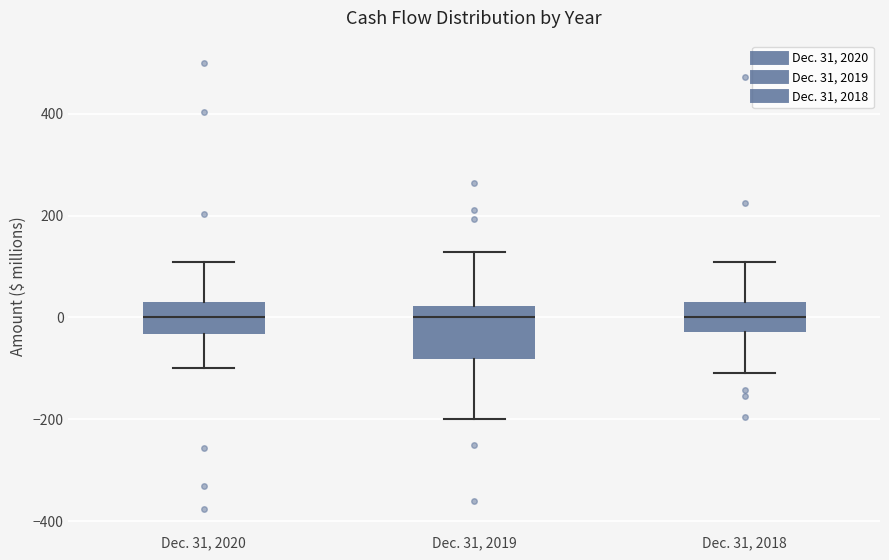

Reading left to right, transcribe this box plot: for each box, give where its median line is, the range the box spans, and where its two whiskers end, as read against the y-axis. The values are not printed on the chart, so give them approximately, as read against the axis.

Dec. 31, 2020: median 0, box -40 to 20, whiskers -100 to 100
Dec. 31, 2019: median 0, box -80 to 20, whiskers -200 to 120
Dec. 31, 2018: median 0, box -20 to 40, whiskers -100 to 100